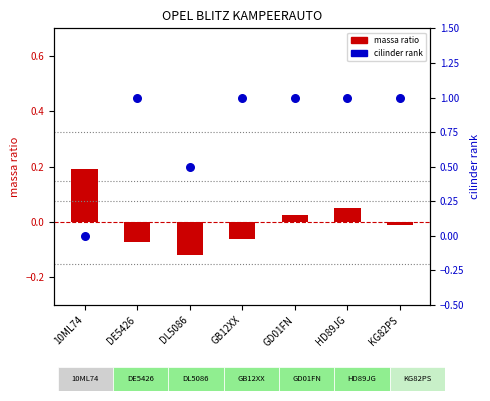

Which series reaches the maximum Y coordinate?

cilinder rank